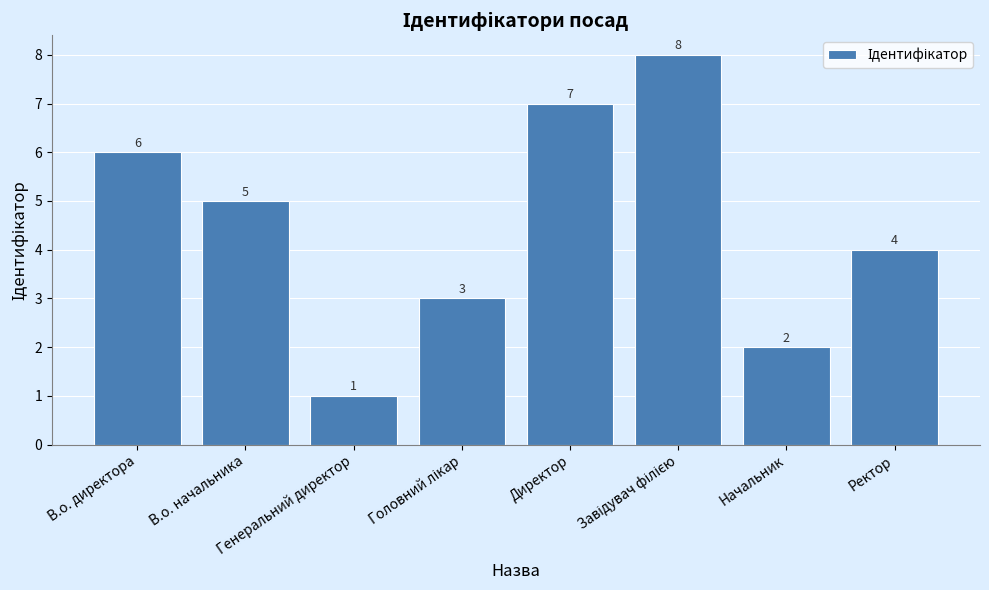

What is the sum of all values?

36